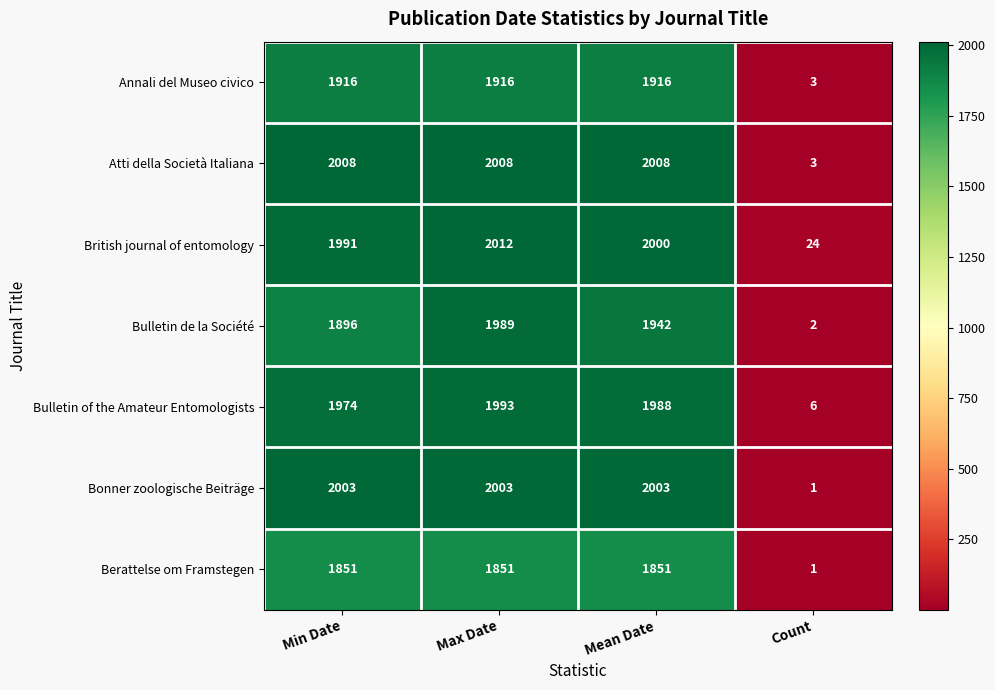

What is the difference between the highest and lowest values at Max Date?

161